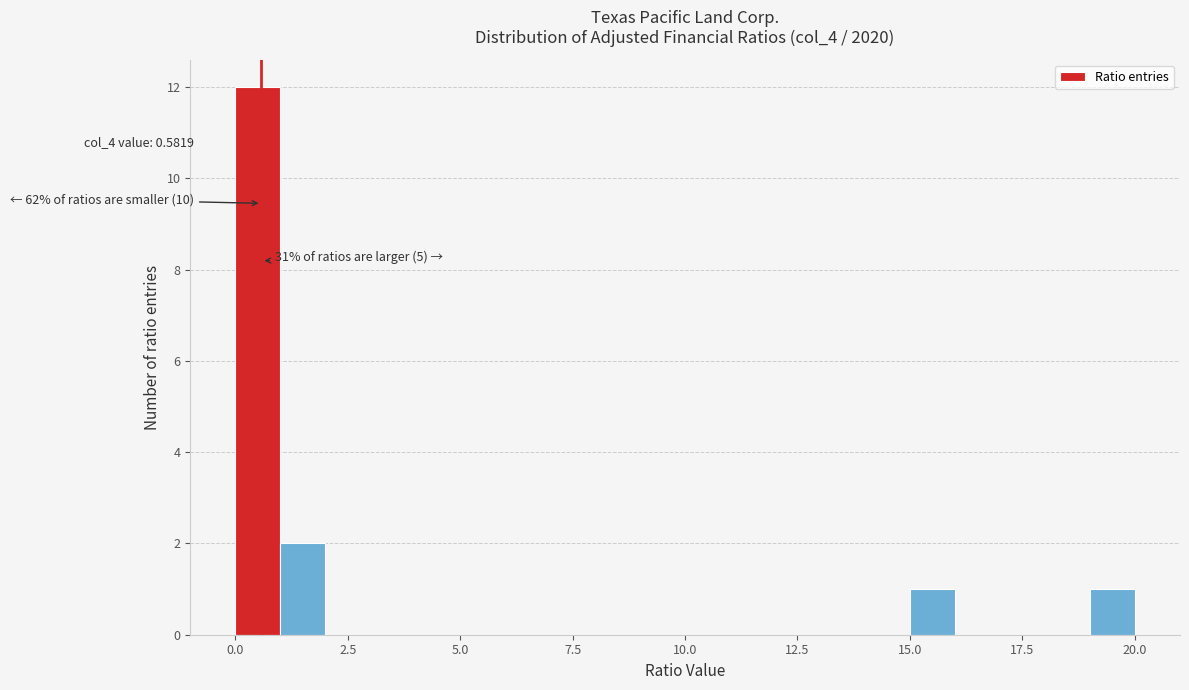

Read against the x-axis, roughly where is the centre of the tallest bar?

0.5